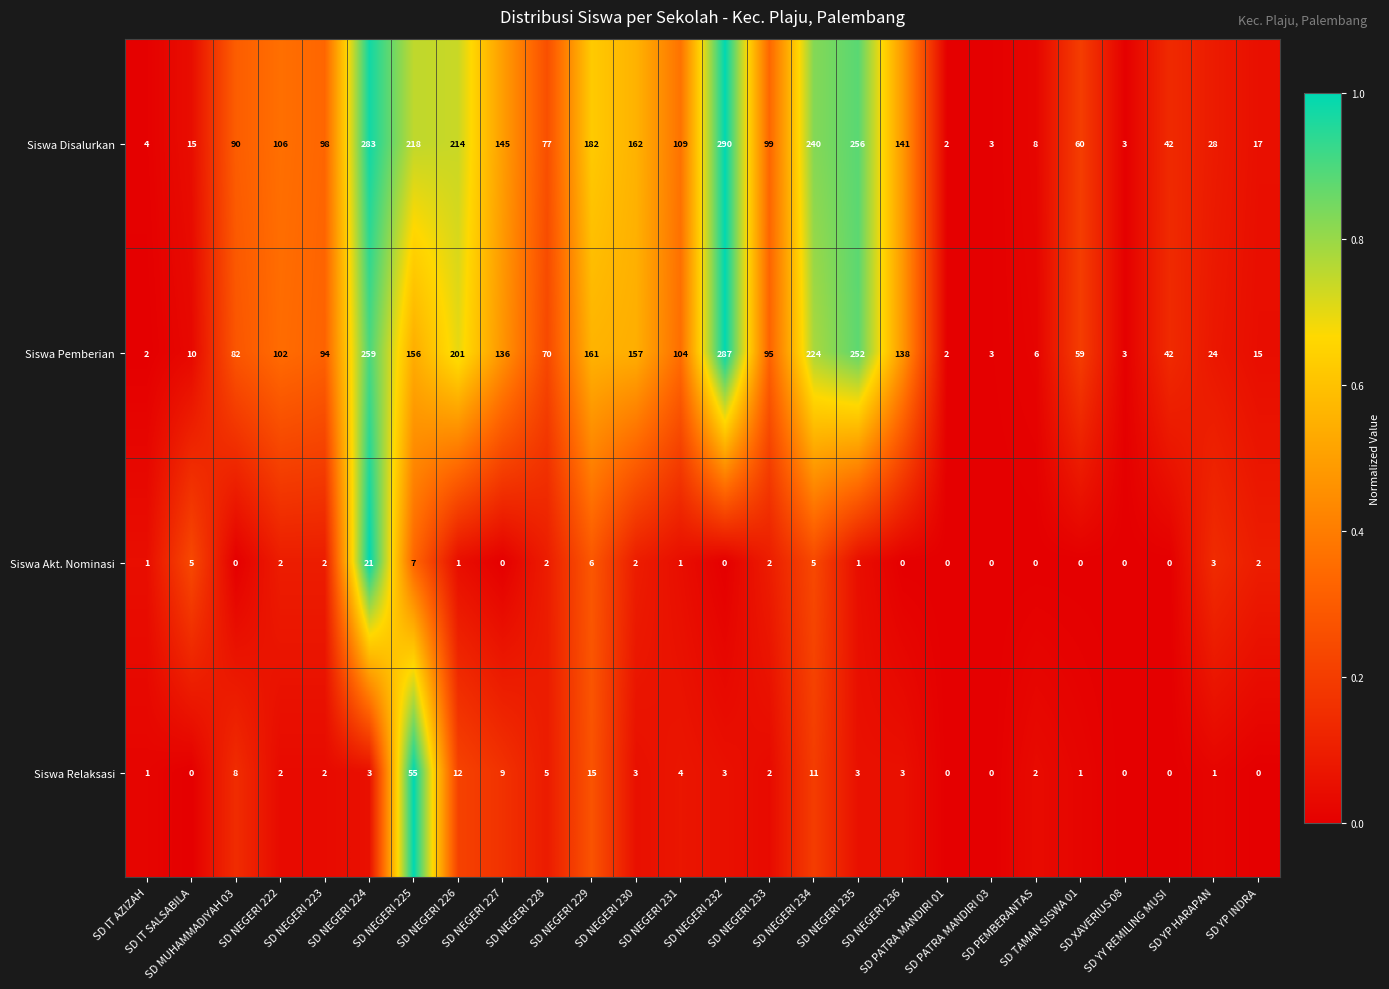

Which series has the largest range (max minus min)?

Siswa Disalurkan